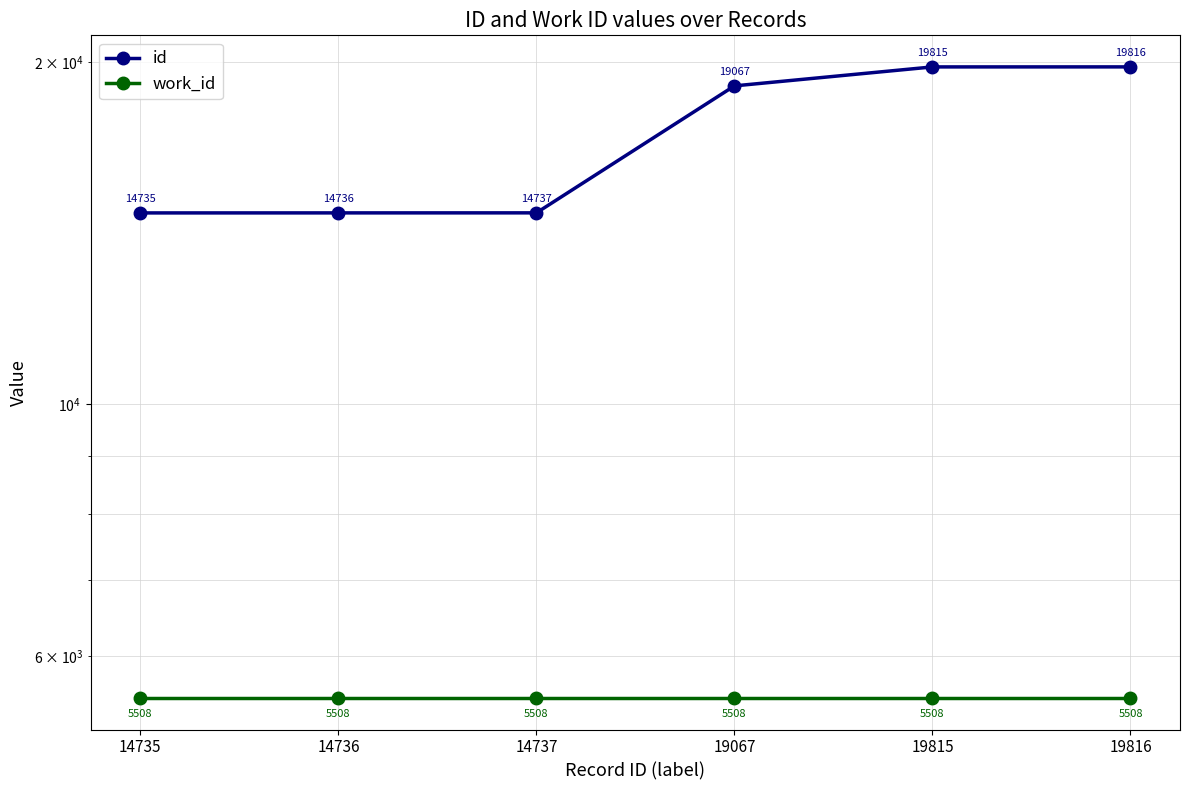

What is the difference between the id values at 19815 and 19067?

748